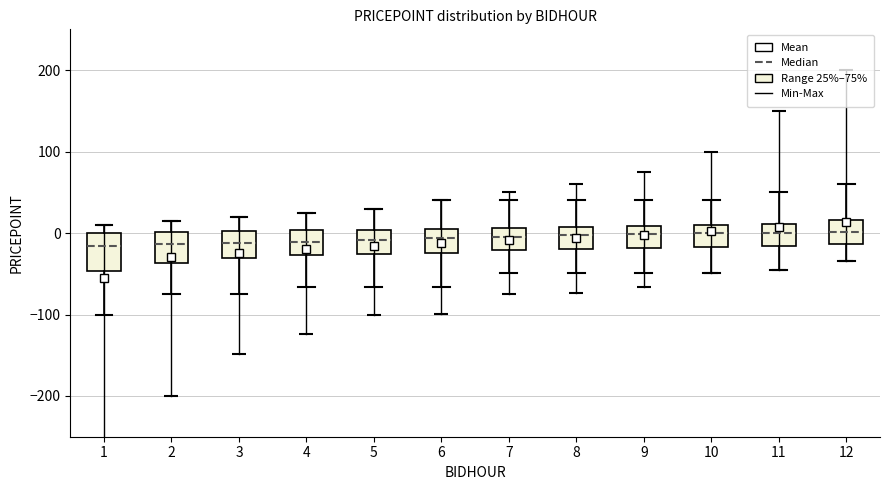

Where is the lower edge of the box at x = 4 on the y-axis? The values are not printed on the chart, so give them approximately, as read against the axis.

-30